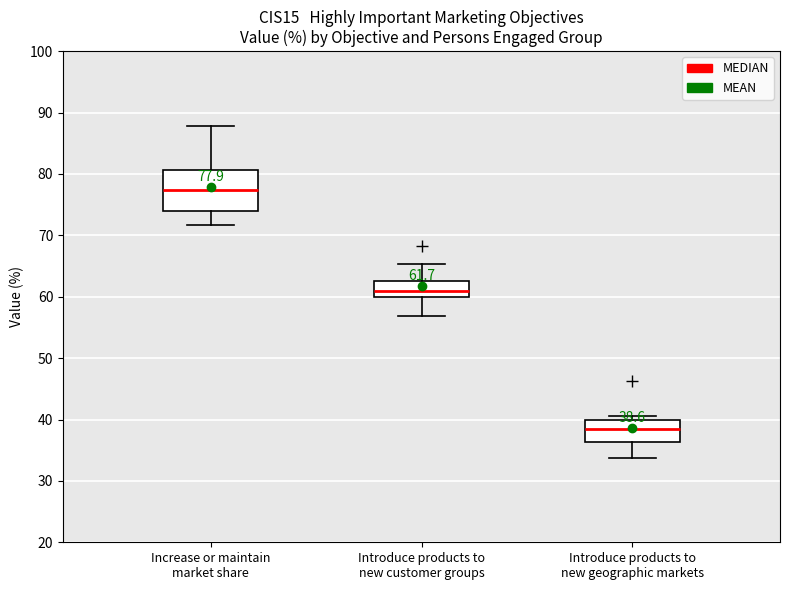

Which box has the lowest median line?

Introduce products to new geographic markets